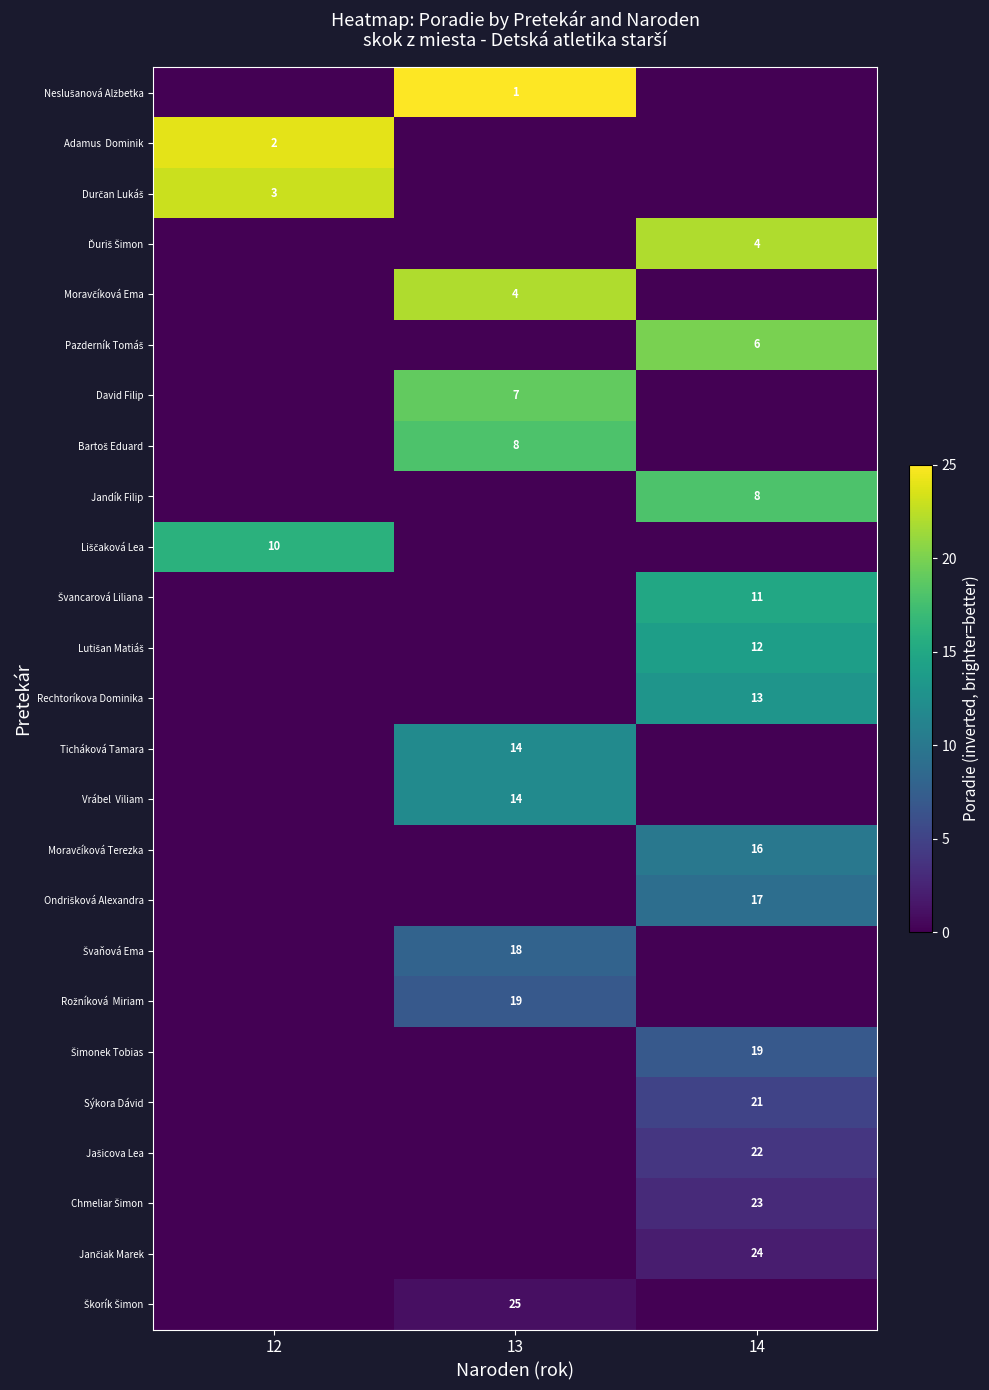

Between 14 and 13, which is larger?

13